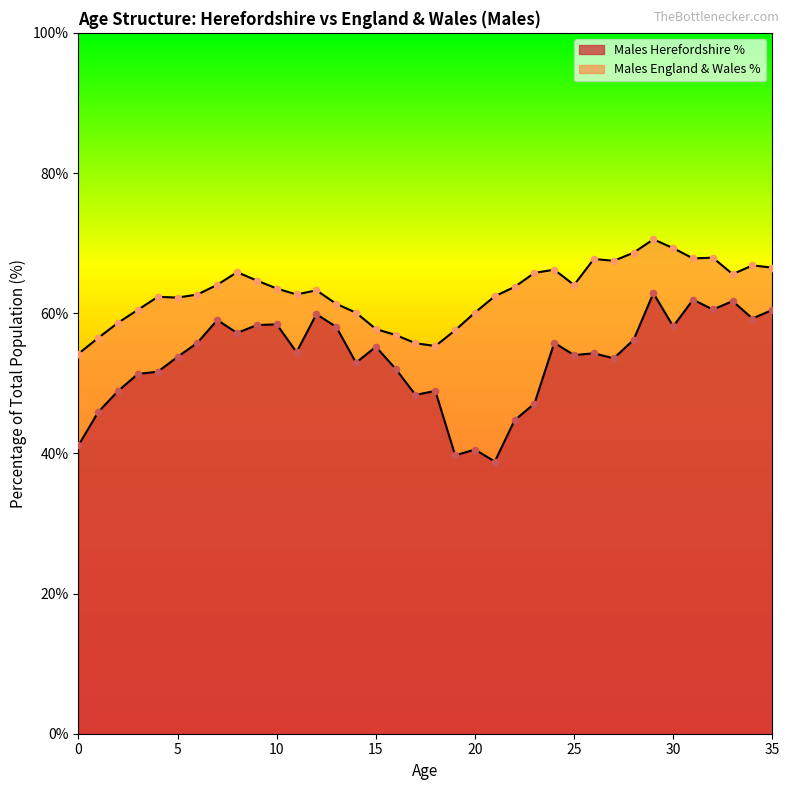

Which series has the largest Y range (max minus min)?

Males Herefordshire %